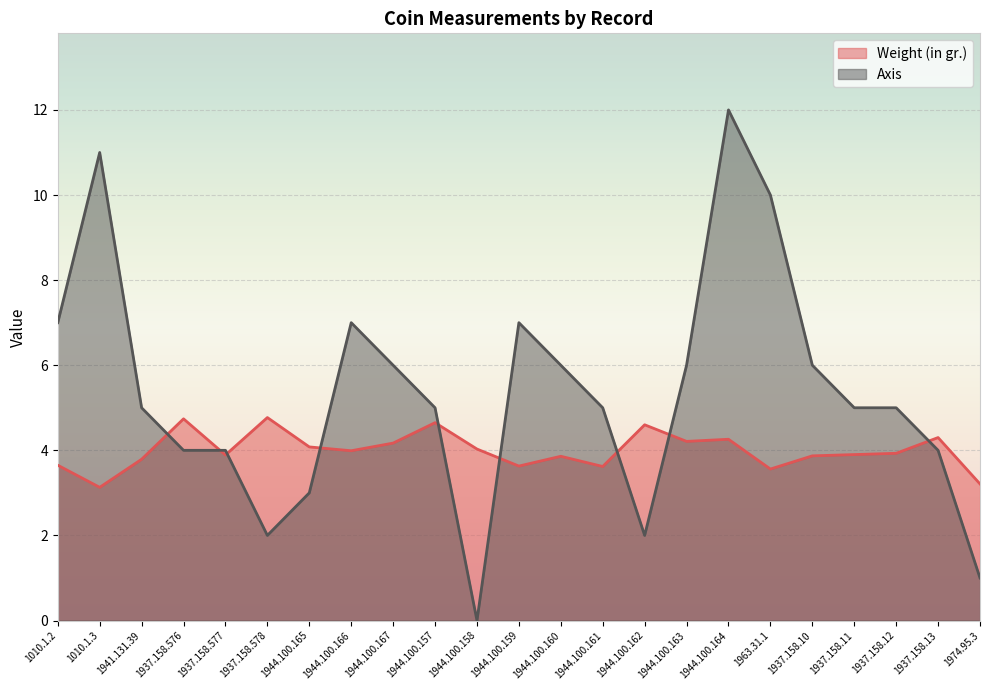

Is it true that Axis equals 5.0 at 1941.131.39?

True